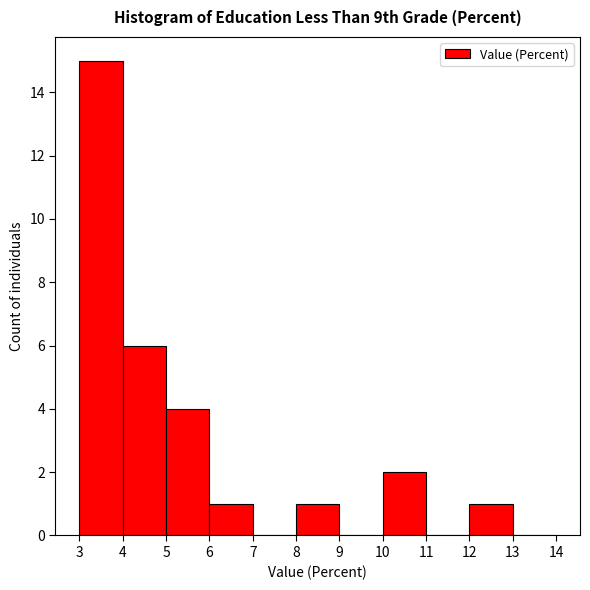

Reading left to right, transcribe this chart: for each bar, give the range it covers on the x-axis and its height. The values are not printed on the chart, so give them approximately, as read against the axis.

3 to 4: 15
4 to 5: 6
5 to 6: 4
6 to 7: 1
7 to 8: 0
8 to 9: 1
9 to 10: 0
10 to 11: 2
11 to 12: 0
12 to 13: 1
13 to 14: 0